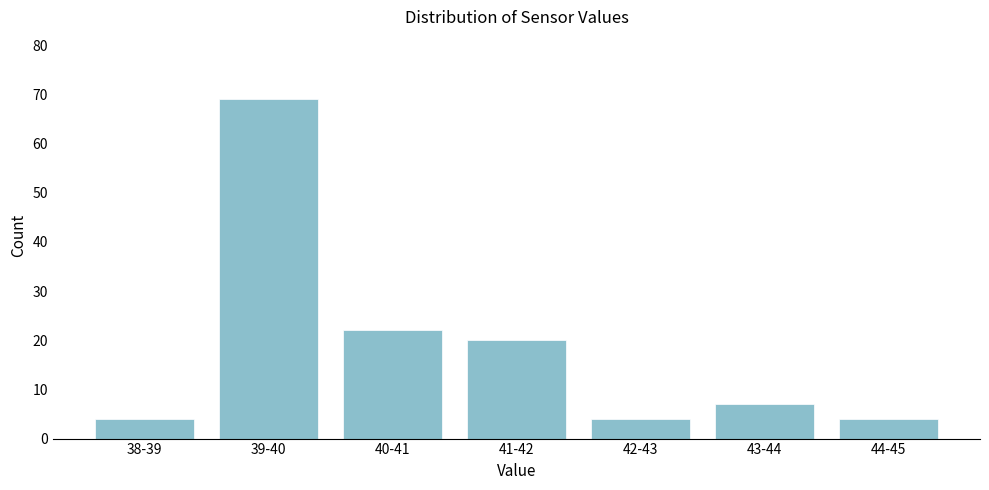

Reading left to right, list all the values displayed in this chart.

4	69	22	20	4	7	4